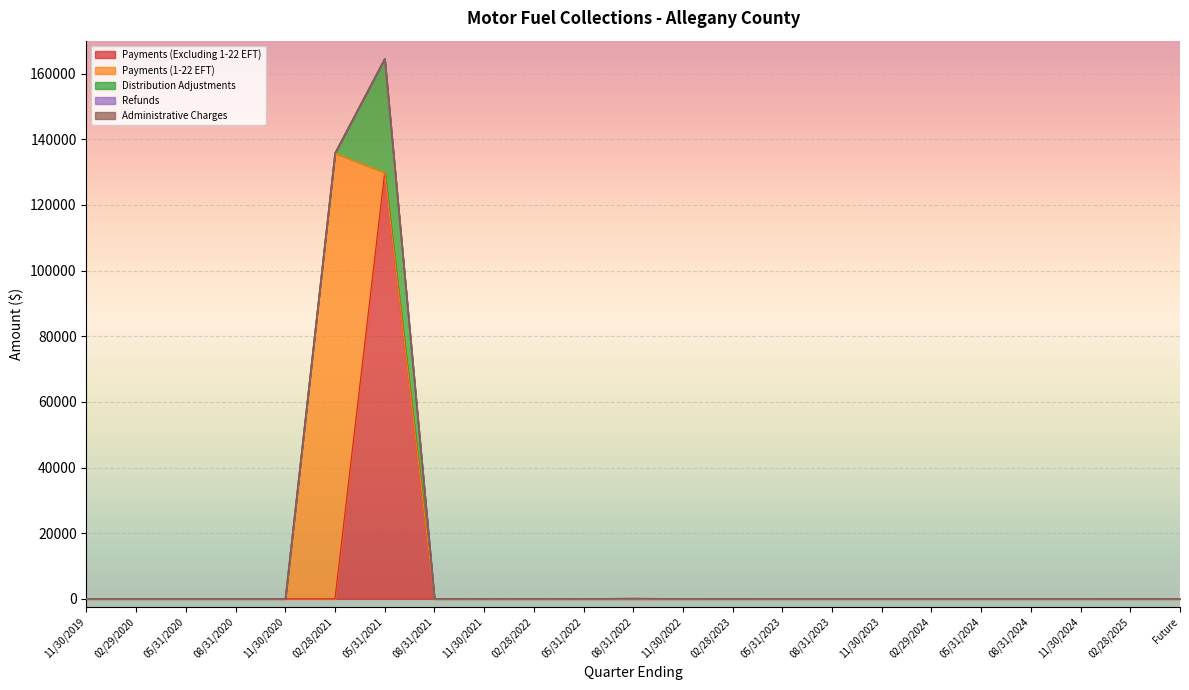

The value of Payments (Excluding 1-22 EFT) at 05/31/2020 is 0.0. True or false?

True